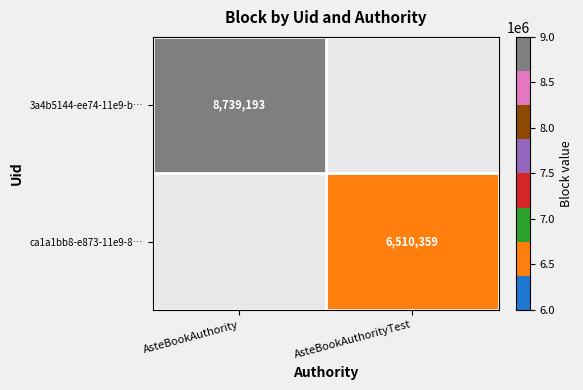

What is the greatest value displayed?

8739193.0